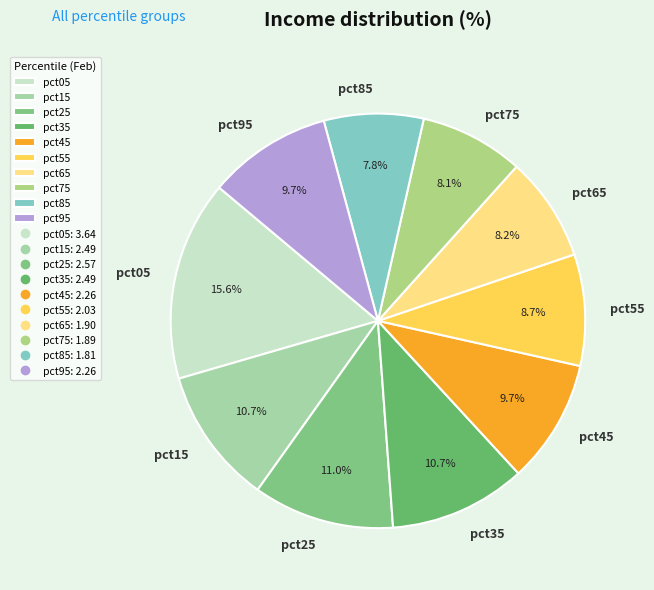

How much of the chart is everything except pct95?

90.3%